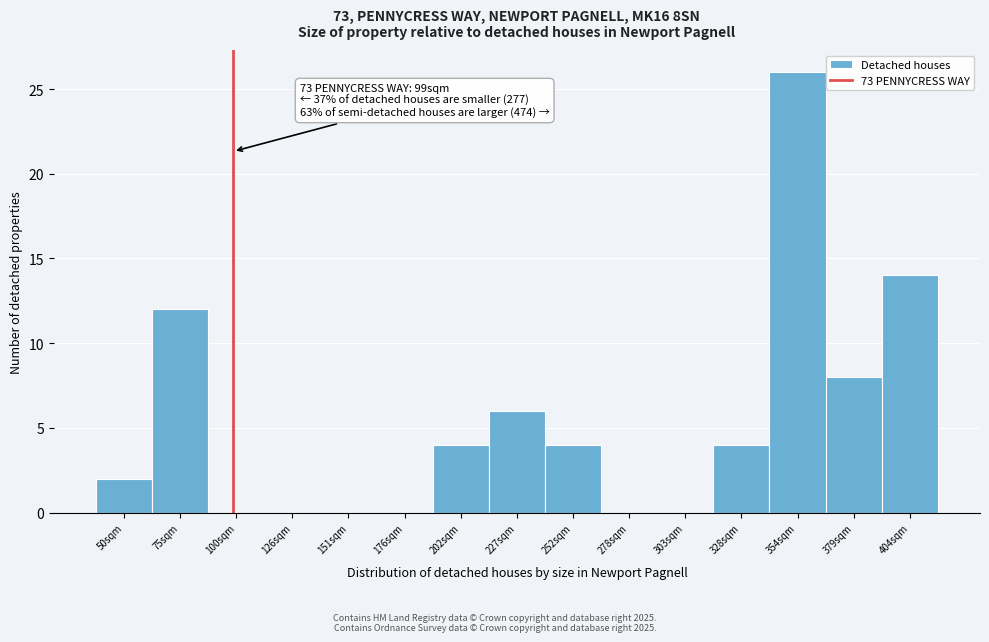

Over which range of the x-axis is the bar tallest?

340 to 365